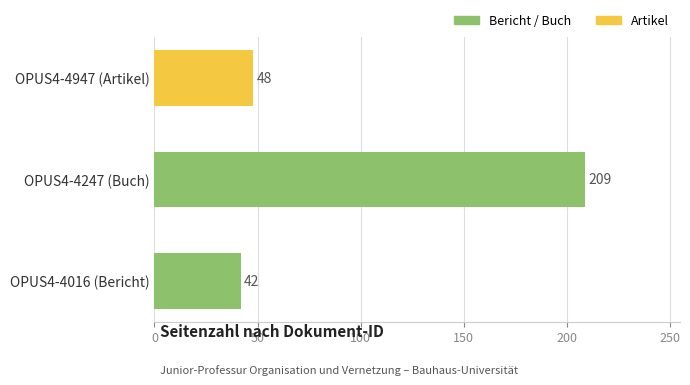

Which category has the highest value across all series?

OPUS4-4247 (Buch)